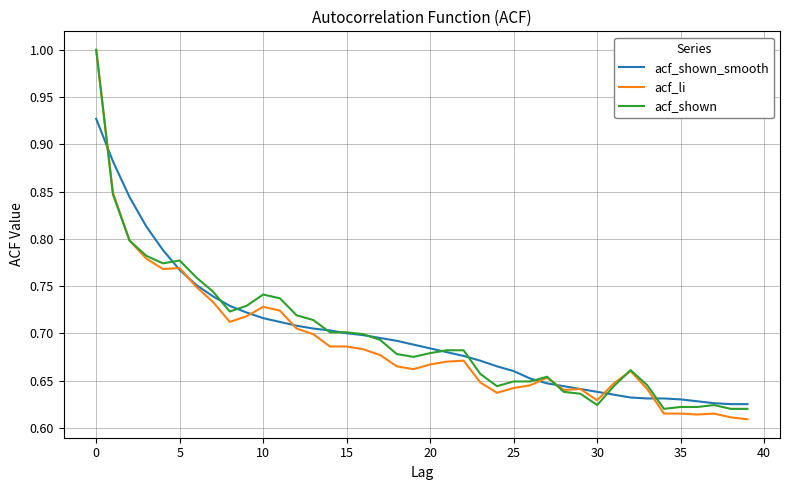

What is the maximum value for acf_li?

1.0